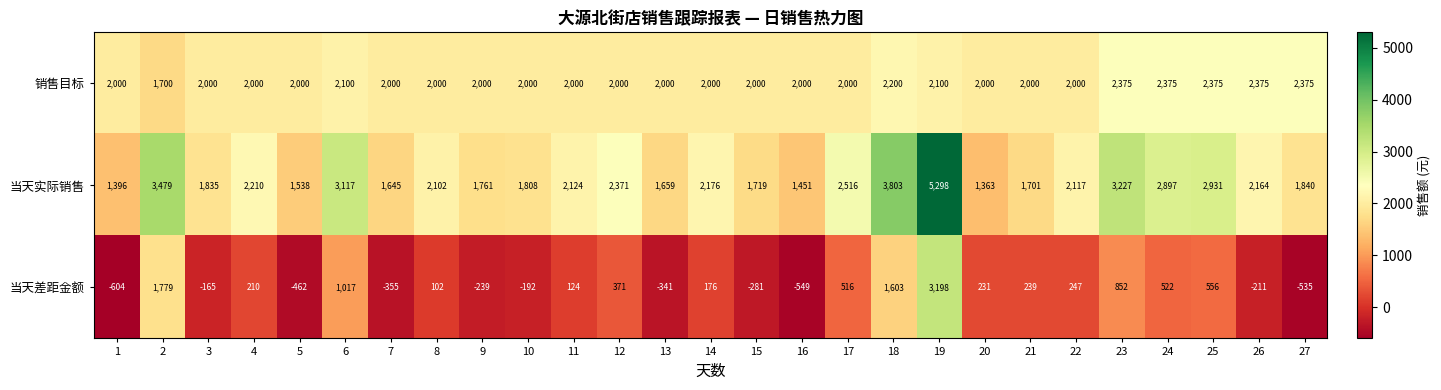

What is the difference between the maximum and minimum values in the 当天实际销售 series?

3935